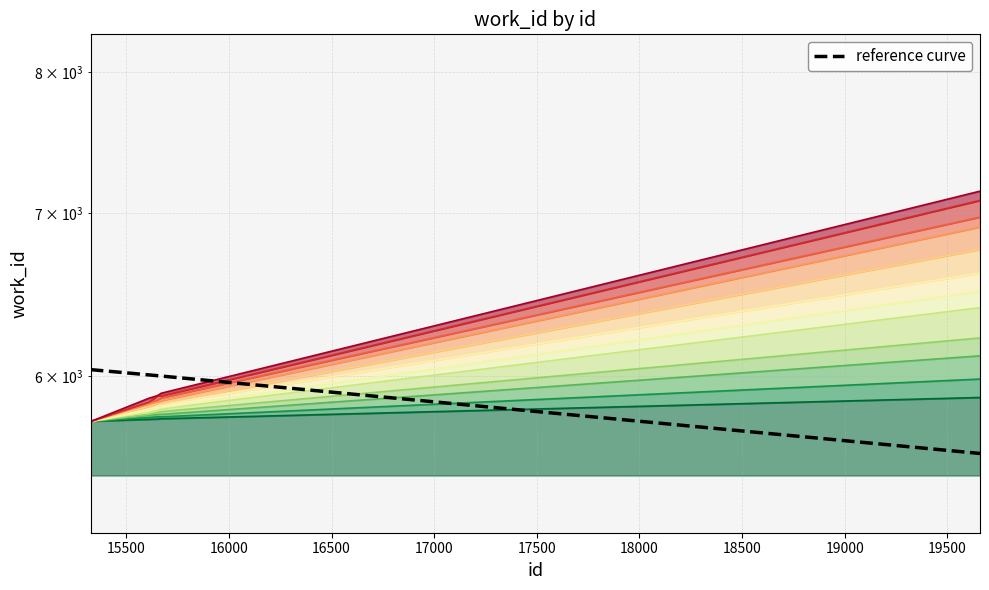

Rank the categories by value from highest to lowest.

19659, 15670, 15653, 15611, 15326, 15327, 15328, 15329, 15330